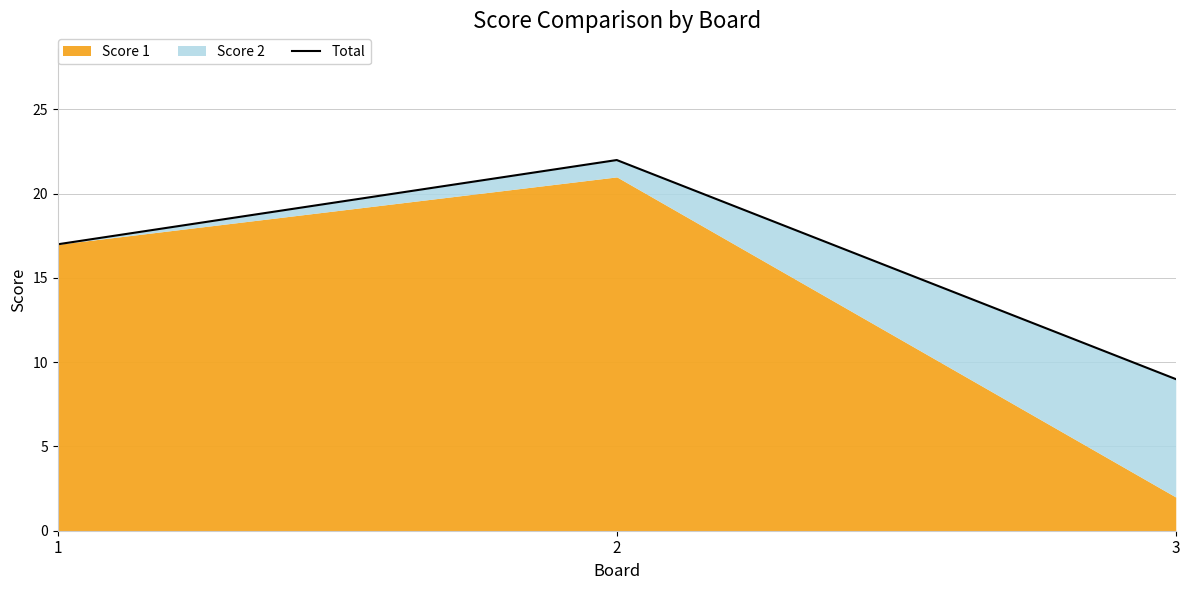

Approximately how many times larger is the value at 1 compared to 3?

1.9